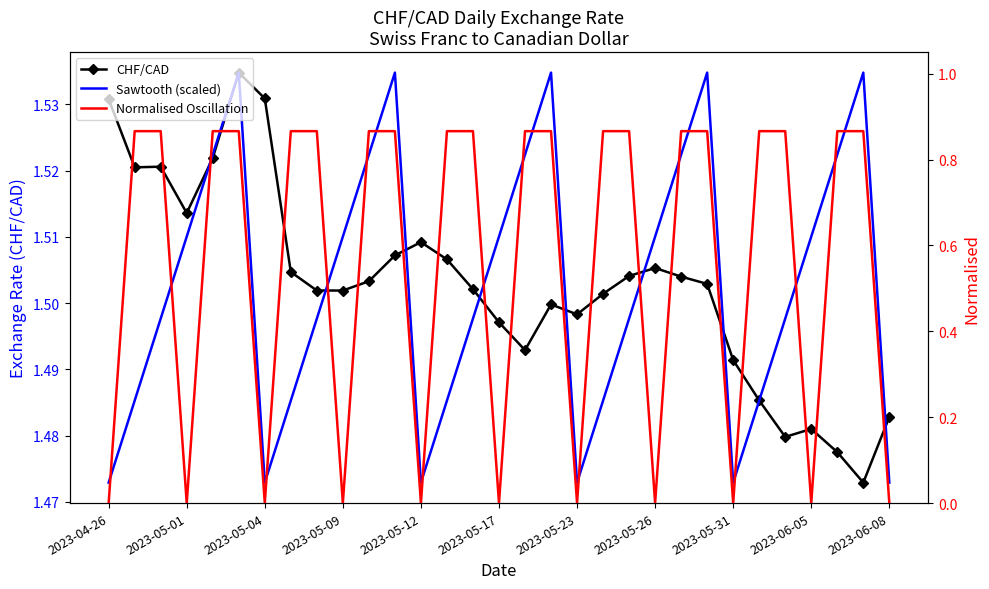

At how many categories does at least one series exceed 0?

31